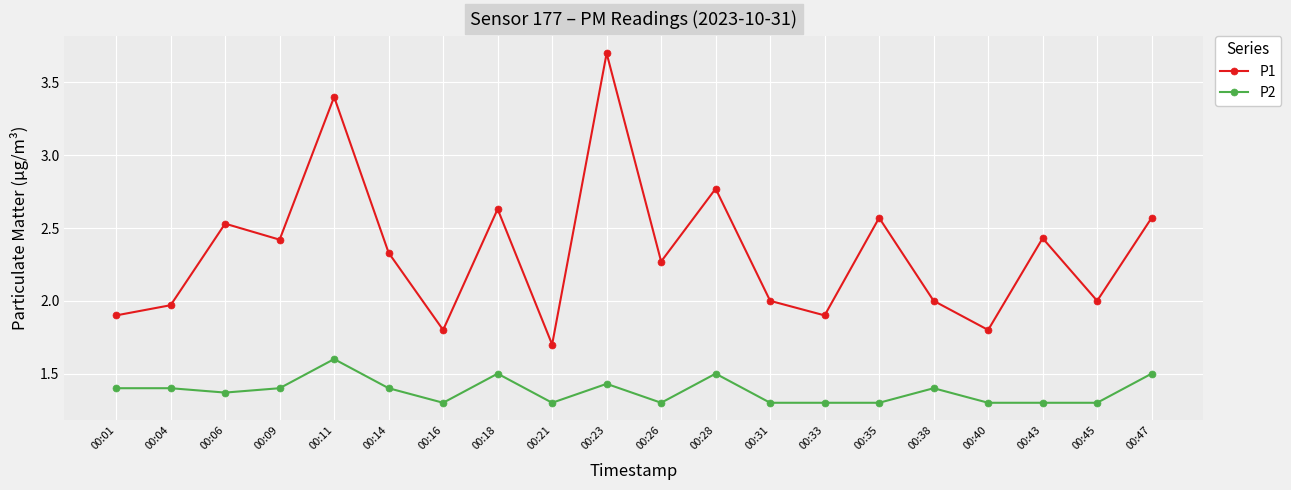

True or false: P1 and P2 cross at least once.

False